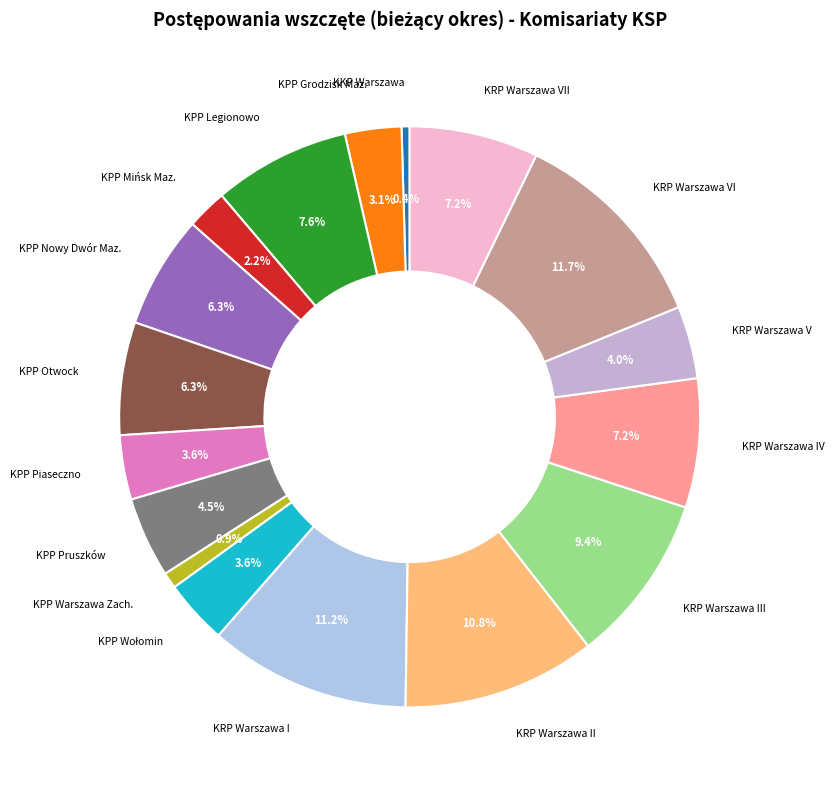

How many slices are in this pie chart?

17